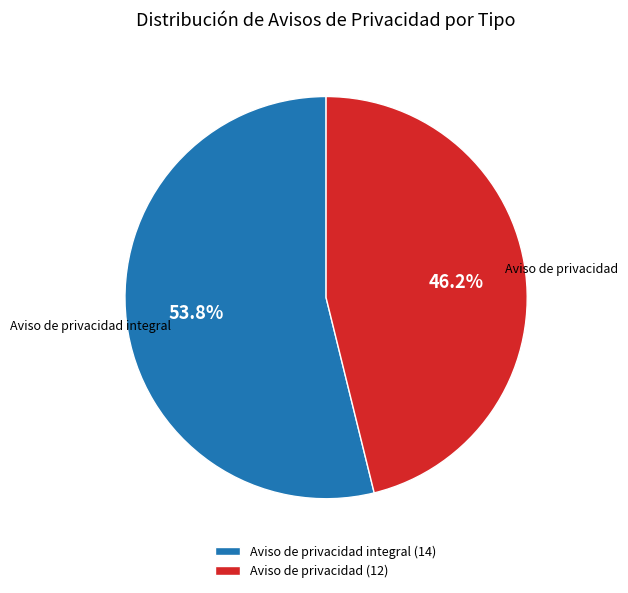

Which category has the biggest portion of the pie?

Aviso de privacidad integral (14)